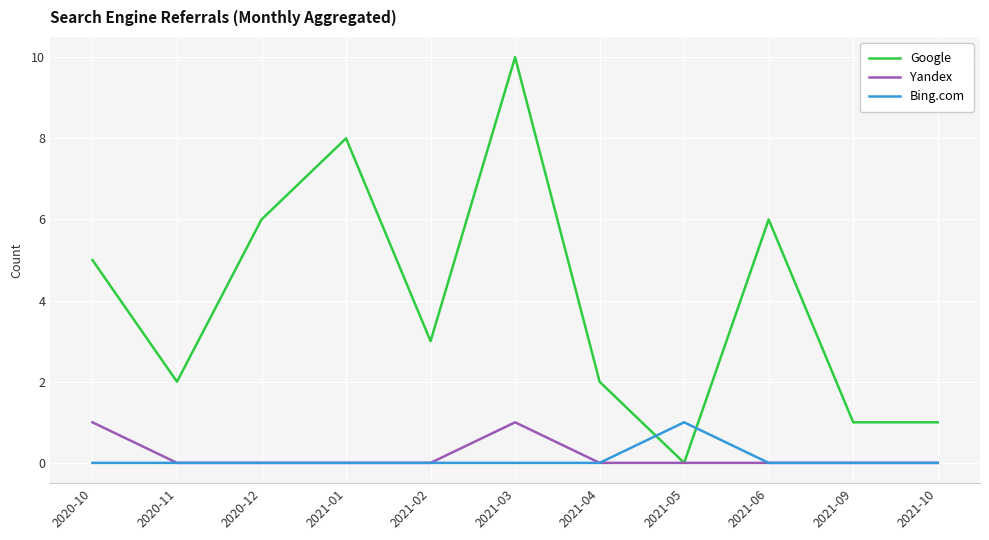

What is the maximum value shown in the chart?

10